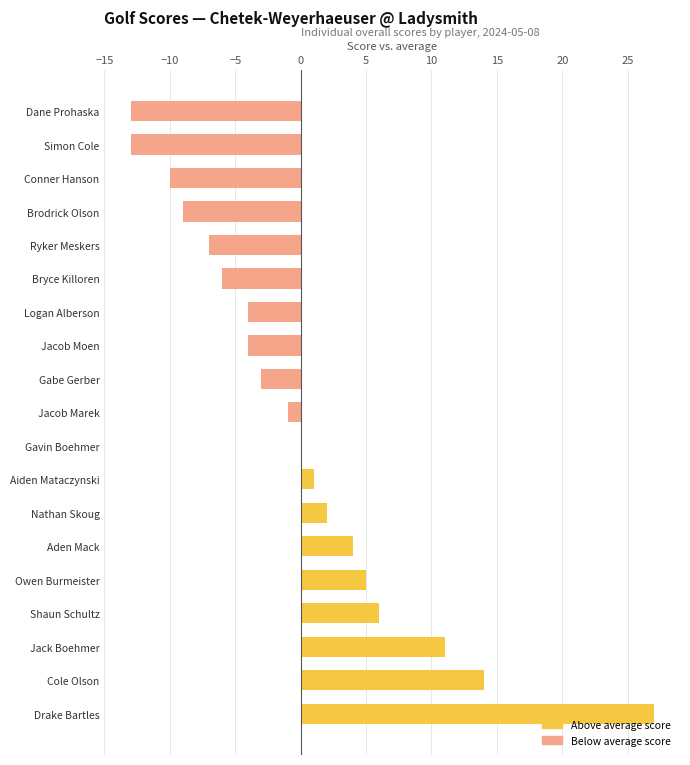

Count the number of categories in the chart.

19